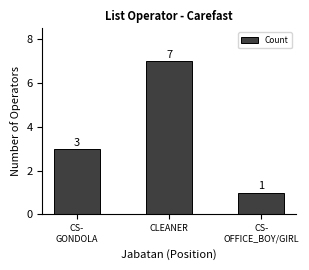

Rank the categories by value from highest to lowest.

CLEANER, CS-
GONDOLA, CS-
OFFICE_BOY/GIRL